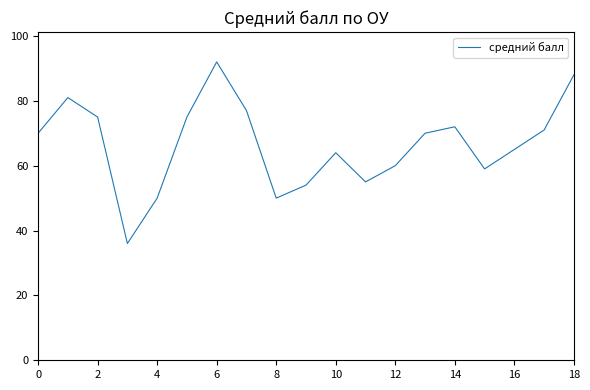

What is the smallest value displayed?

36